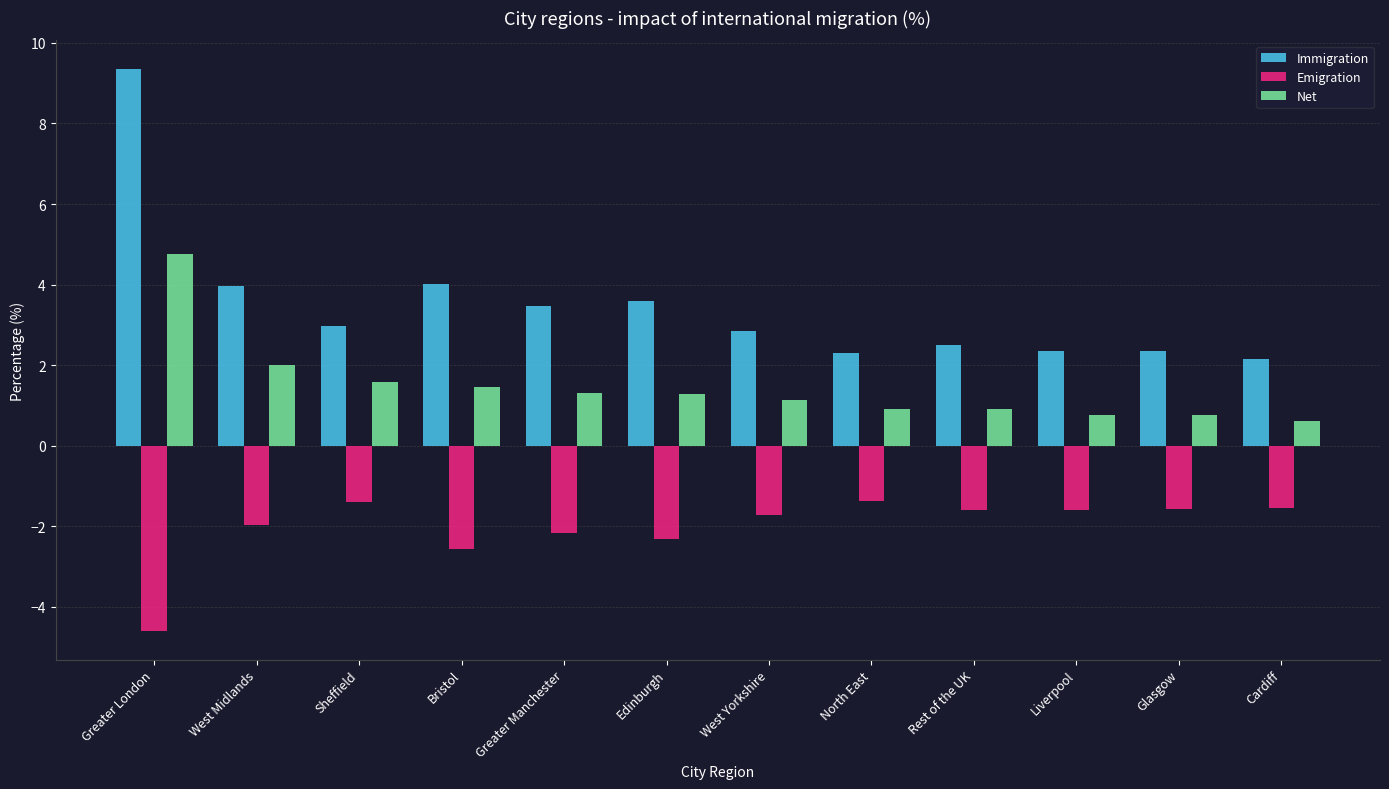

What is the smallest value displayed?

-4.6